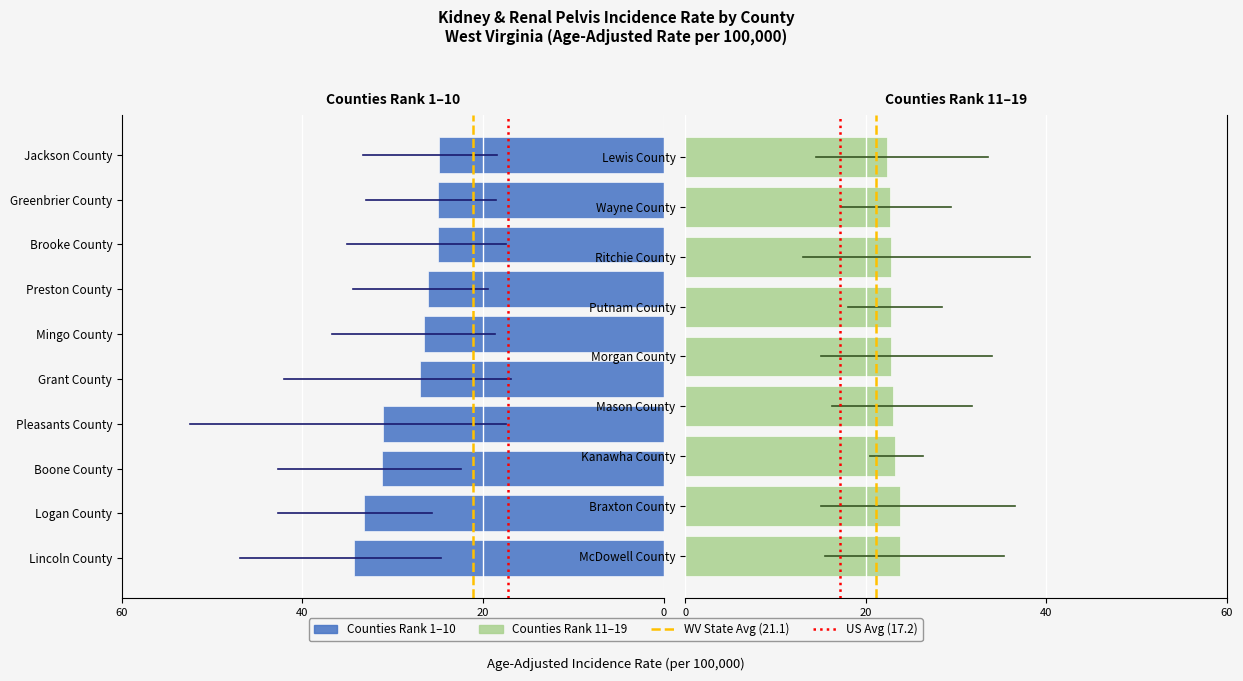

What is the sum of the lower_ci values at 10 and 18?

30.0